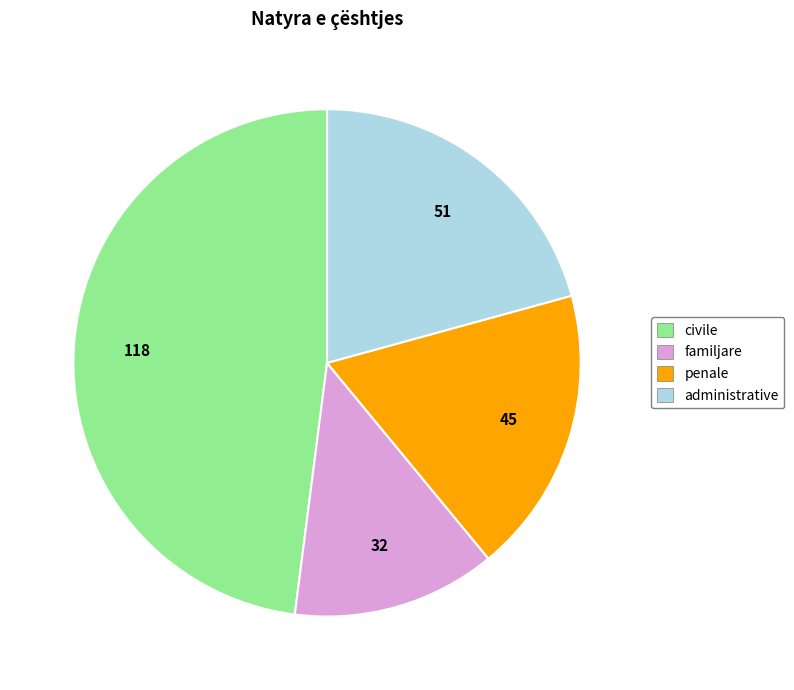

Which slice is the largest?

civile